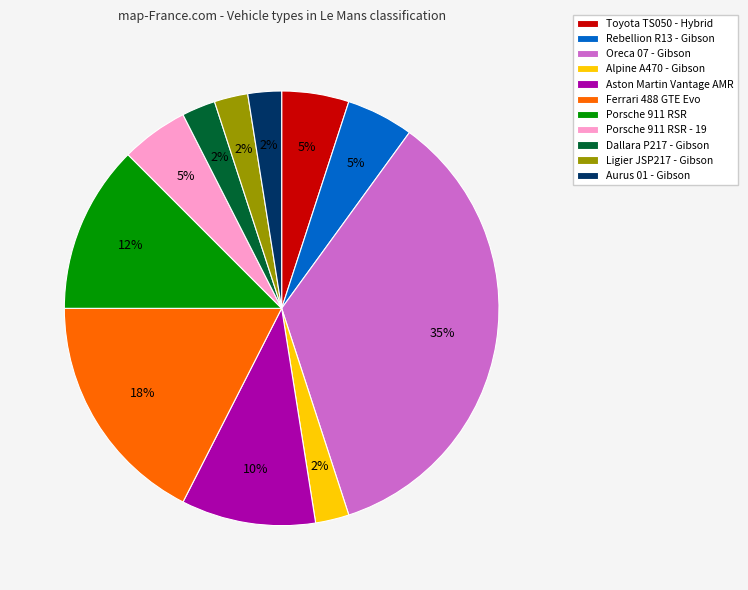

How many segments does this pie chart have?

11